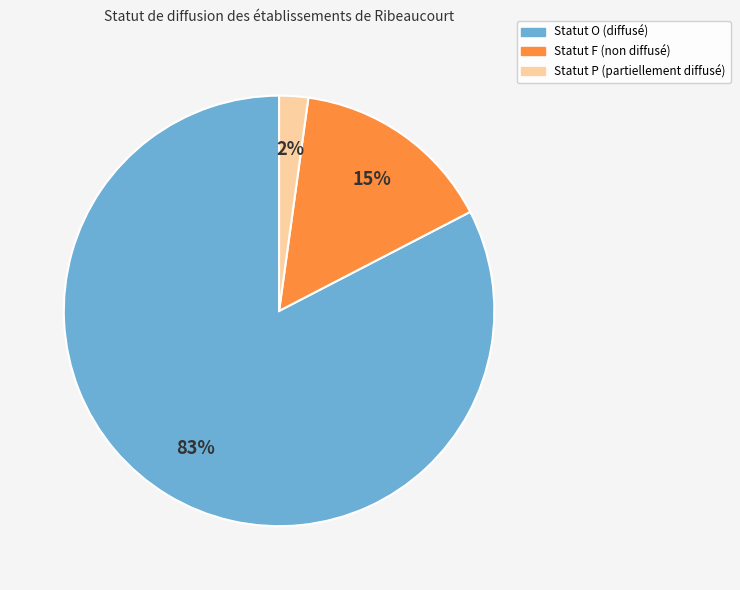

Rank the categories by value from highest to lowest.

Statut O (diffusé), Statut F (non diffusé), Statut P (partiellement diffusé)